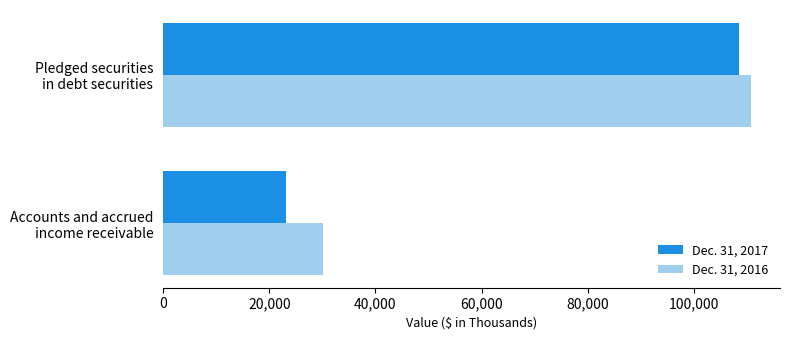

What is the minimum value for Dec. 31, 2017?

23066